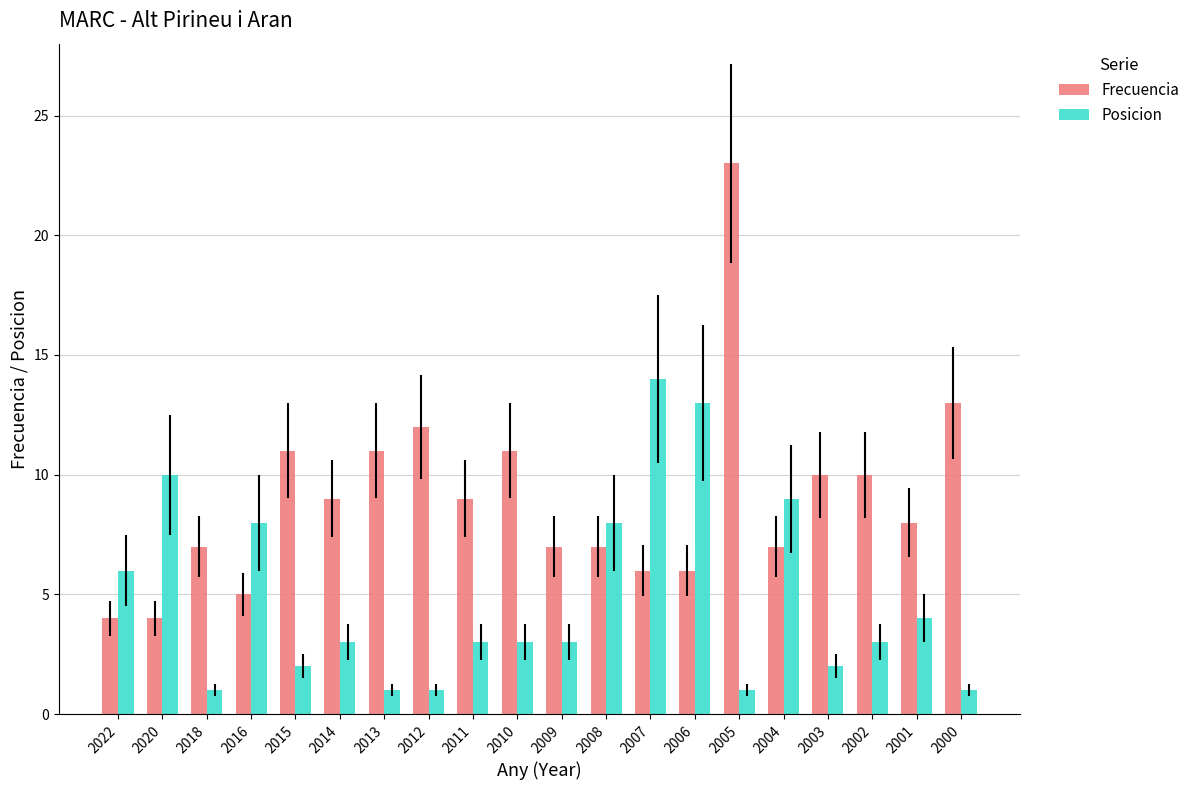

The Posicion series shows 1 at 2012. True or false?

True